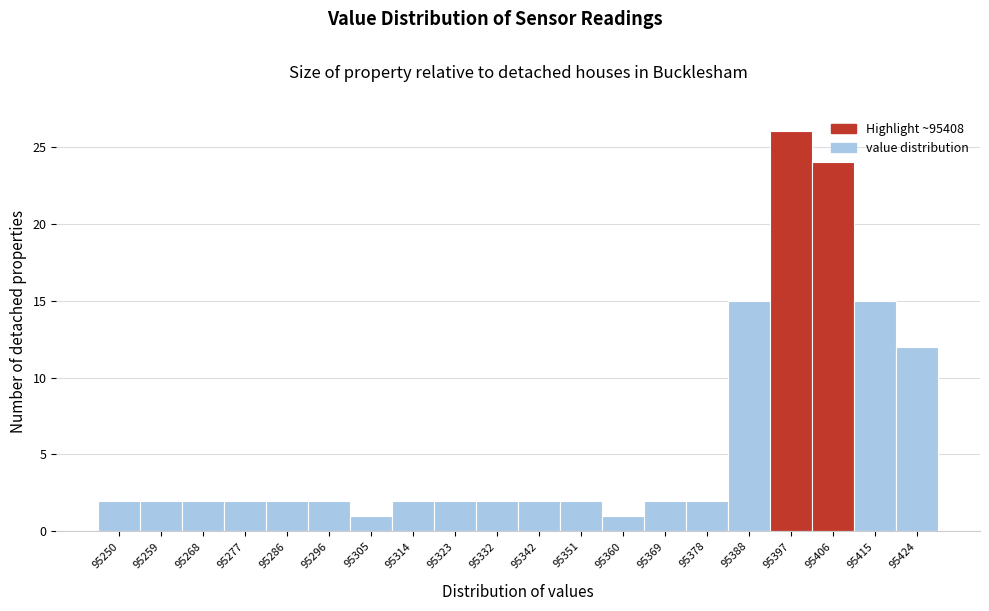

Reading left to right, what are all the values shown in this chart?

95250=2	95259=2	95268=2	95277=2	95286=2	95296=2	95305=1	95314=2	95323=2	95332=2	95342=2	95351=2	95360=1	95369=2	95378=2	95388=15	95397=26	95406=24	95415=15	95424=12